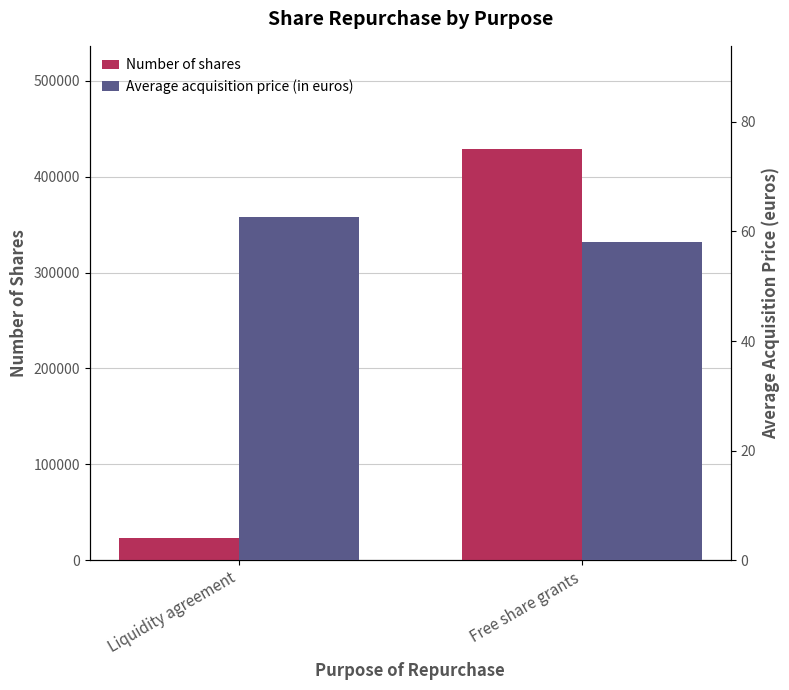

What are all the series names shown in the legend?

Number of shares, Average acquisition price (in euros)